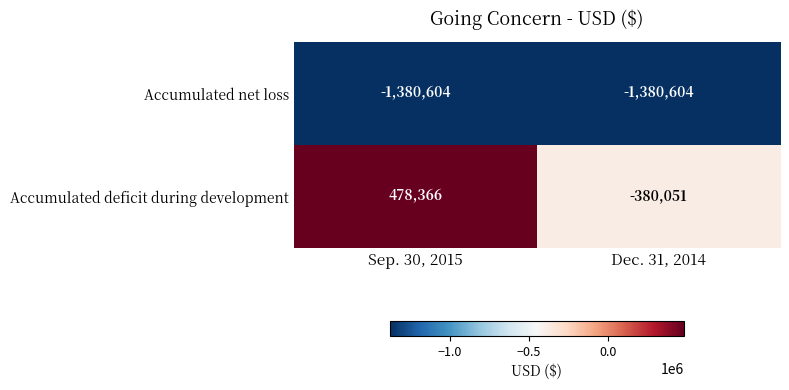

At which category does the chart reach its peak across all series?

Sep. 30, 2015